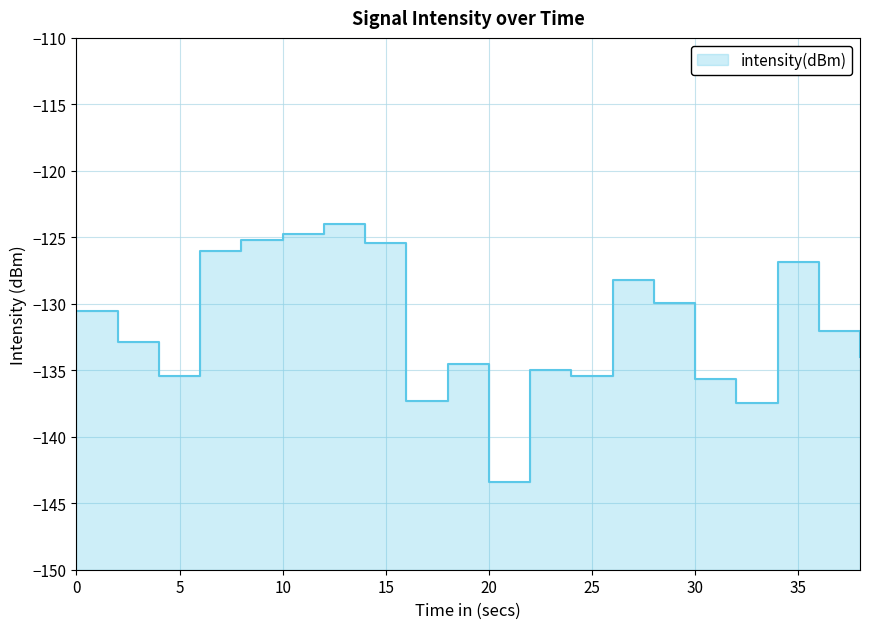

Rank the categories by value from highest to lowest.

12, 10, 8, 14, 6, 34, 26, 28, 0, 36, 2, 38, 18, 22, 4, 24, 30, 16, 32, 20